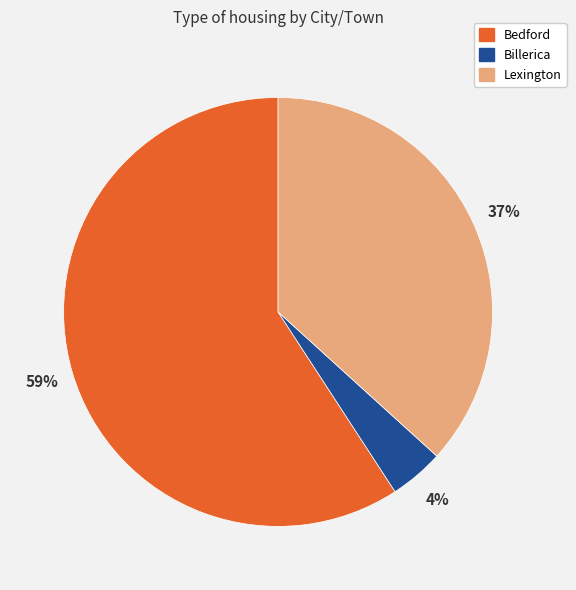

True or false: Billerica accounts for 4% of the total.

True